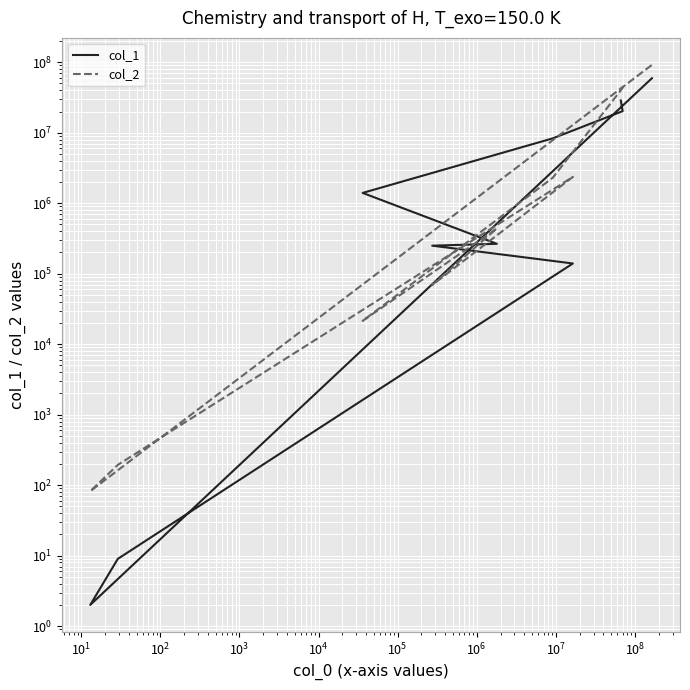

What is the difference between the col_2 values at $\mathdefault{10^{4}}$ and $\mathdefault{10^{6}}$?

68889